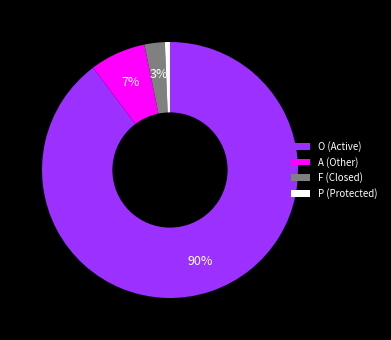

Between O (Active) and A (Other), which is larger?

O (Active)